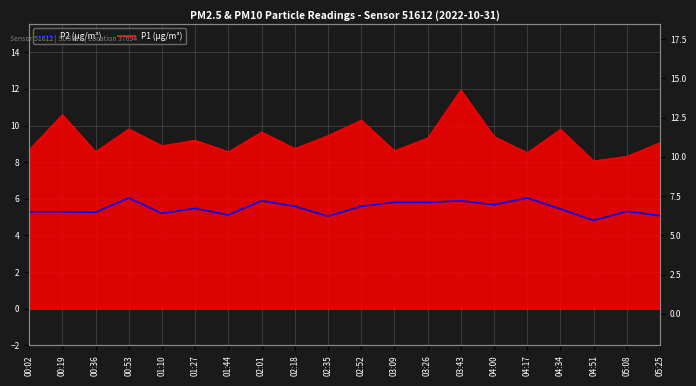

How many data points does each series have?

20